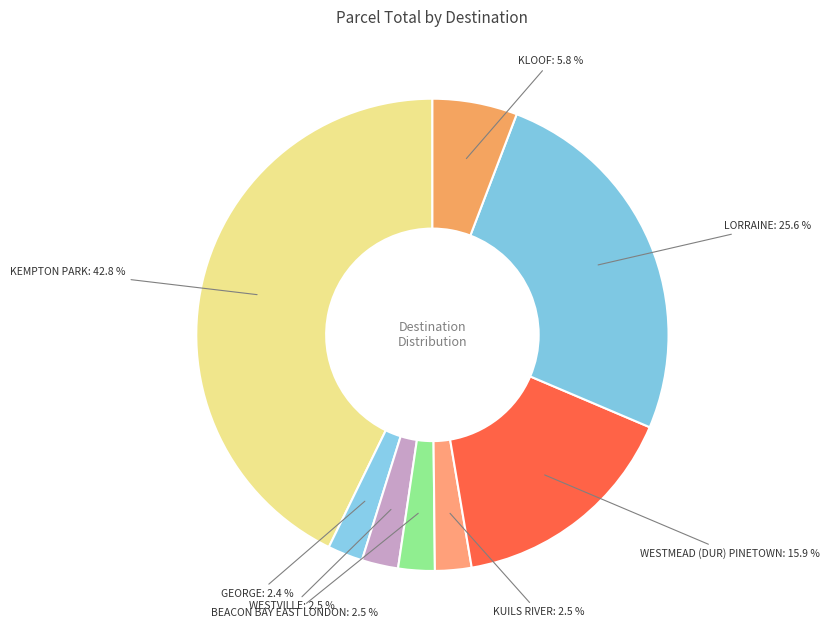

Approximately how many times larger is the value at KUILS RIVER compared to KLOOF?

0.4